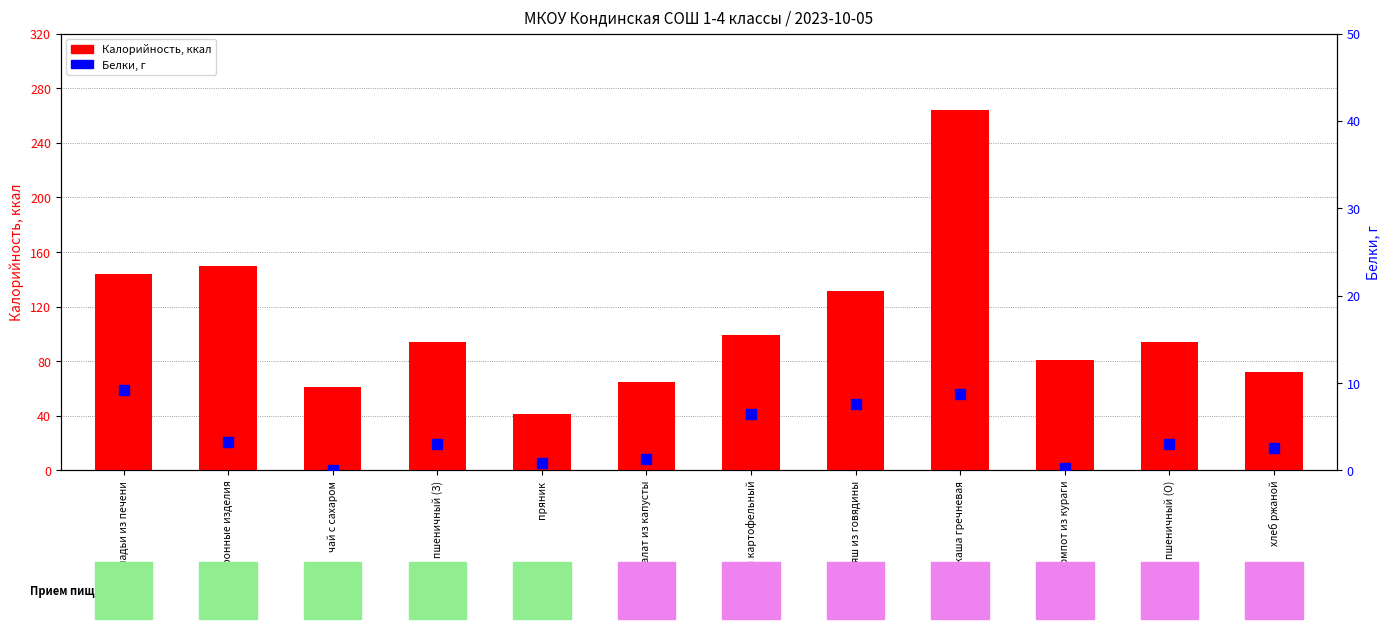

Which series reaches the minimum Y coordinate?

Белки, г